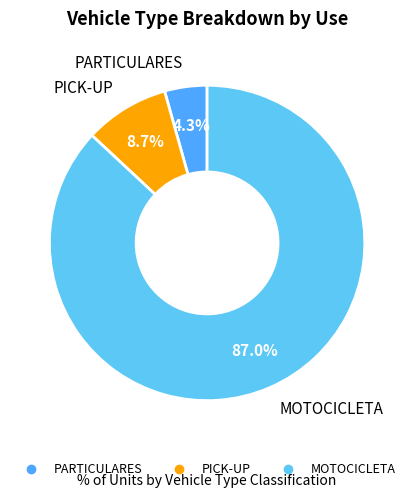

Which slice is the smallest?

PARTICULARES